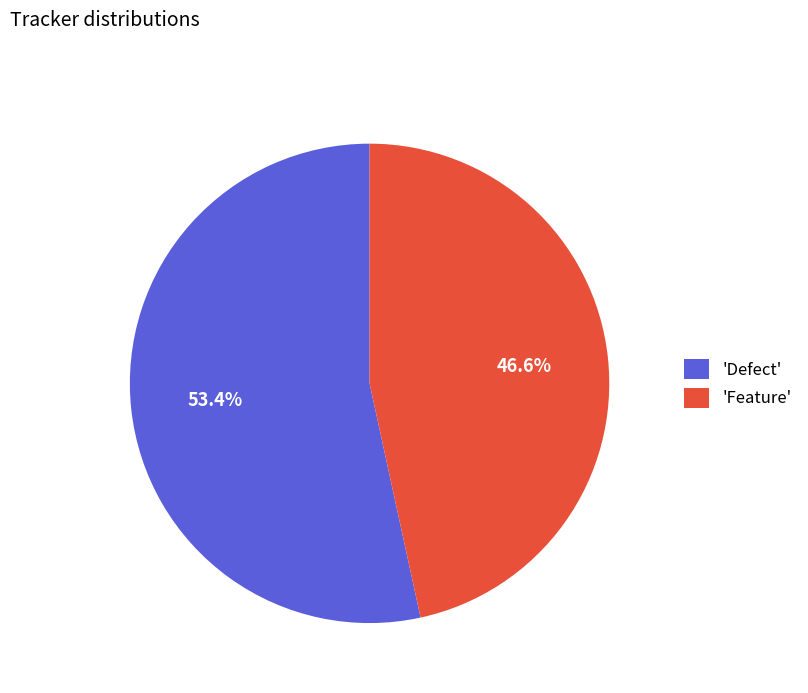

Between 'Feature' and 'Defect', which is larger?

'Defect'